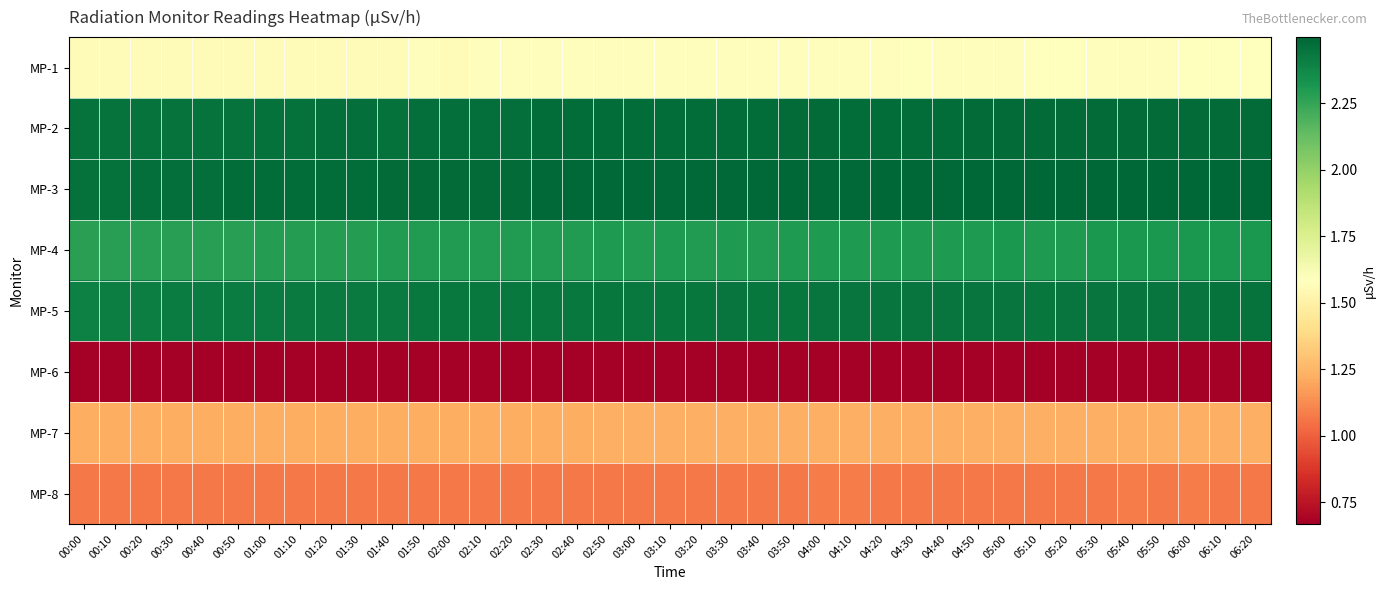

Reading left to right, list all the values displayed in this chart.

MP-1: 00:00=1.6	00:10=1.6	00:20=1.6	00:30=1.6	00:40=1.6	00:50=1.6	01:00=1.6	01:10=1.6	01:20=1.6	01:30=1.6	01:40=1.6	01:50=1.6	02:00=1.6	02:10=1.6	02:20=1.6	02:30=1.6	02:40=1.6	02:50=1.6	03:00=1.6	03:10=1.6	03:20=1.6	03:30=1.6	03:40=1.6	03:50=1.6	04:00=1.6	04:10=1.6	04:20=1.6	04:30=1.6	04:40=1.6	04:50=1.6	05:00=1.6	05:10=1.6	05:20=1.6	05:30=1.6	05:40=1.6	05:50=1.6	06:00=1.6	06:10=1.6	06:20=1.6
MP-2: 00:00=2.5	00:10=2.5	00:20=2.5	00:30=2.5	00:40=2.5	00:50=2.5	01:00=2.5	01:10=2.5	01:20=2.5	01:30=2.5	01:40=2.5	01:50=2.5	02:00=2.5	02:10=2.5	02:20=2.5	02:30=2.5	02:40=2.5	02:50=2.5	03:00=2.5	03:10=2.5	03:20=2.5	03:30=2.5	03:40=2.5	03:50=2.5	04:00=2.5	04:10=2.5	04:20=2.5	04:30=2.5	04:40=2.5	04:50=2.5	05:00=2.5	05:10=2.5	05:20=2.5	05:30=2.5	05:40=2.5	05:50=2.5	06:00=2.5	06:10=2.5	06:20=2.5
MP-3: 00:00=2.5	00:10=2.5	00:20=2.5	00:30=2.5	00:40=2.5	00:50=2.5	01:00=2.5	01:10=2.5	01:20=2.5	01:30=2.5	01:40=2.5	01:50=2.5	02:00=2.5	02:10=2.5	02:20=2.5	02:30=2.5	02:40=2.5	02:50=2.5	03:00=2.5	03:10=2.5	03:20=2.5	03:30=2.5	03:40=2.5	03:50=2.5	04:00=2.5	04:10=2.5	04:20=2.5	04:30=2.5	04:40=2.5	04:50=2.5	05:00=2.5	05:10=2.5	05:20=2.5	05:30=2.5	05:40=2.5	05:50=2.5	06:00=2.5	06:10=2.5	06:20=2.5
MP-4: 00:00=2.3	00:10=2.3	00:20=2.3	00:30=2.3	00:40=2.3	00:50=2.3	01:00=2.3	01:10=2.3	01:20=2.3	01:30=2.3	01:40=2.3	01:50=2.3	02:00=2.3	02:10=2.3	02:20=2.3	02:30=2.3	02:40=2.3	02:50=2.3	03:00=2.3	03:10=2.3	03:20=2.3	03:30=2.3	03:40=2.3	03:50=2.3	04:00=2.3	04:10=2.3	04:20=2.3	04:30=2.3	04:40=2.3	04:50=2.3	05:00=2.3	05:10=2.3	05:20=2.3	05:30=2.3	05:40=2.3	05:50=2.3	06:00=2.3	06:10=2.3	06:20=2.3
MP-5: 00:00=2.4	00:10=2.4	00:20=2.4	00:30=2.4	00:40=2.4	00:50=2.4	01:00=2.4	01:10=2.4	01:20=2.4	01:30=2.4	01:40=2.4	01:50=2.4	02:00=2.4	02:10=2.4	02:20=2.4	02:30=2.4	02:40=2.4	02:50=2.4	03:00=2.4	03:10=2.4	03:20=2.4	03:30=2.4	03:40=2.4	03:50=2.4	04:00=2.4	04:10=2.4	04:20=2.4	04:30=2.4	04:40=2.4	04:50=2.4	05:00=2.4	05:10=2.4	05:20=2.4	05:30=2.4	05:40=2.4	05:50=2.4	06:00=2.4	06:10=2.4	06:20=2.5
MP-6: 00:00=0.7	00:10=0.7	00:20=0.7	00:30=0.7	00:40=0.7	00:50=0.7	01:00=0.7	01:10=0.7	01:20=0.7	01:30=0.7	01:40=0.7	01:50=0.7	02:00=0.7	02:10=0.7	02:20=0.7	02:30=0.7	02:40=0.7	02:50=0.7	03:00=0.7	03:10=0.7	03:20=0.7	03:30=0.7	03:40=0.7	03:50=0.7	04:00=0.7	04:10=0.7	04:20=0.7	04:30=0.7	04:40=0.7	04:50=0.7	05:00=0.7	05:10=0.7	05:20=0.7	05:30=0.7	05:40=0.7	05:50=0.7	06:00=0.7	06:10=0.7	06:20=0.7
MP-7: 00:00=1.2	00:10=1.2	00:20=1.2	00:30=1.2	00:40=1.2	00:50=1.2	01:00=1.2	01:10=1.2	01:20=1.2	01:30=1.2	01:40=1.2	01:50=1.2	02:00=1.2	02:10=1.2	02:20=1.2	02:30=1.2	02:40=1.2	02:50=1.2	03:00=1.2	03:10=1.2	03:20=1.2	03:30=1.2	03:40=1.2	03:50=1.2	04:00=1.2	04:10=1.2	04:20=1.2	04:30=1.2	04:40=1.2	04:50=1.2	05:00=1.2	05:10=1.2	05:20=1.2	05:30=1.2	05:40=1.2	05:50=1.2	06:00=1.2	06:10=1.2	06:20=1.2
MP-8: 00:00=1.1	00:10=1.1	00:20=1.1	00:30=1.1	00:40=1.1	00:50=1.1	01:00=1.1	01:10=1.1	01:20=1.1	01:30=1.1	01:40=1.1	01:50=1.1	02:00=1.1	02:10=1.1	02:20=1.1	02:30=1.1	02:40=1.1	02:50=1.1	03:00=1.1	03:10=1.1	03:20=1.1	03:30=1.1	03:40=1.1	03:50=1.1	04:00=1.1	04:10=1.1	04:20=1.1	04:30=1.1	04:40=1.1	04:50=1.1	05:00=1.1	05:10=1.1	05:20=1.1	05:30=1.1	05:40=1.1	05:50=1.1	06:00=1.1	06:10=1.1	06:20=1.1